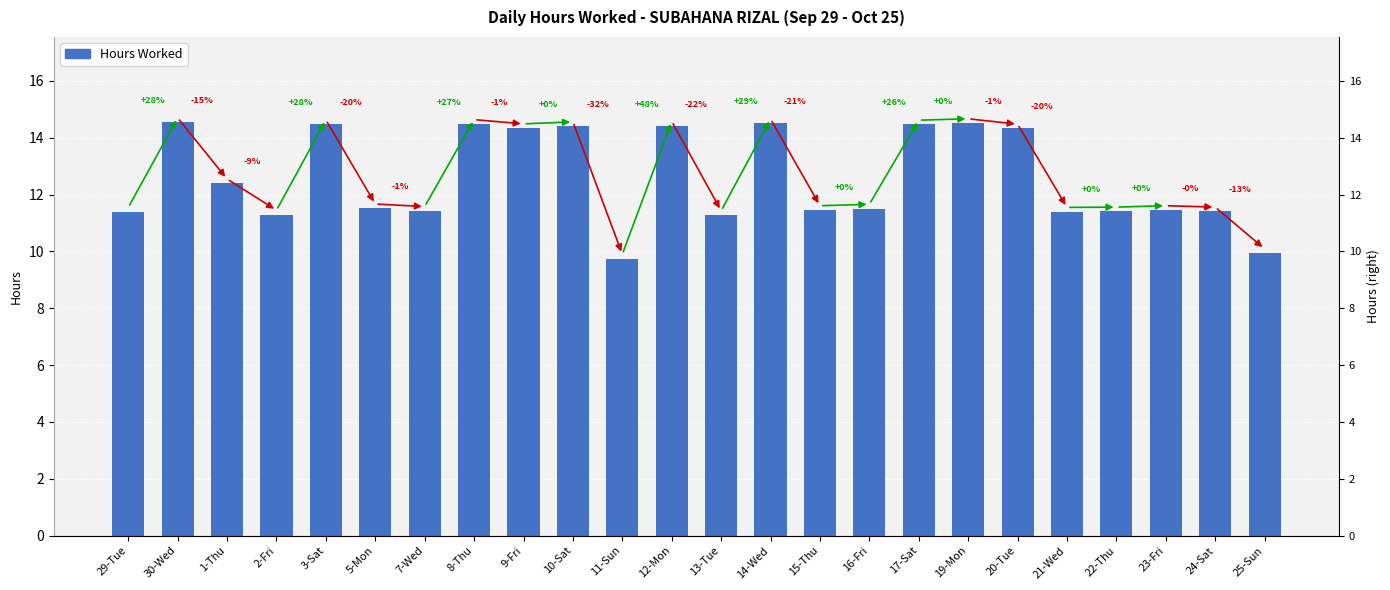

What position from the right is 22-Thu?

4